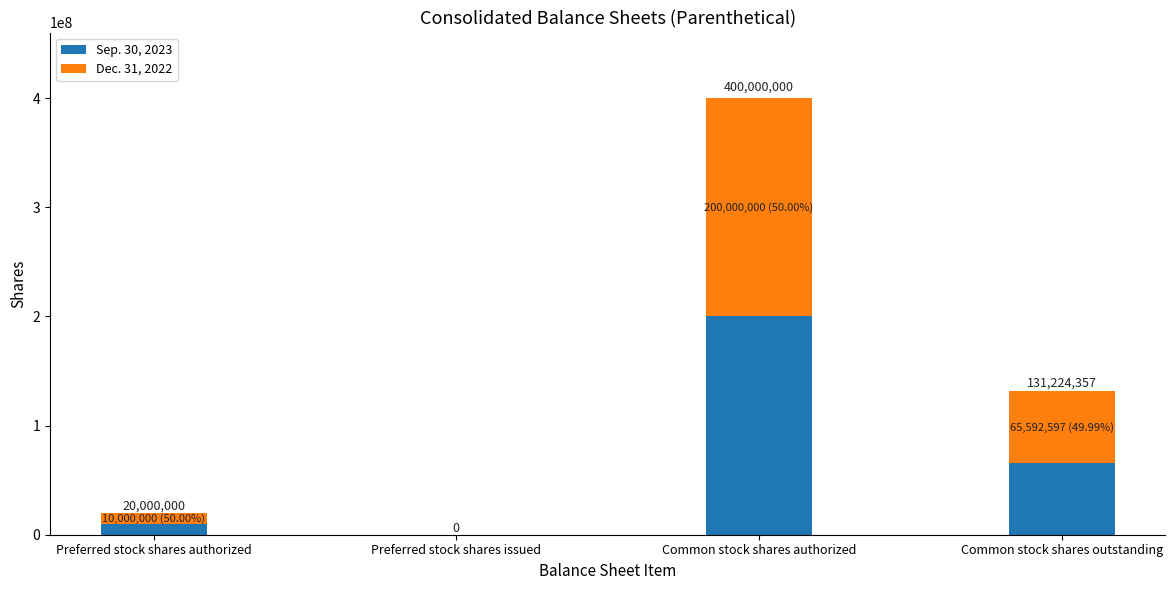

Are the bars horizontal?

No